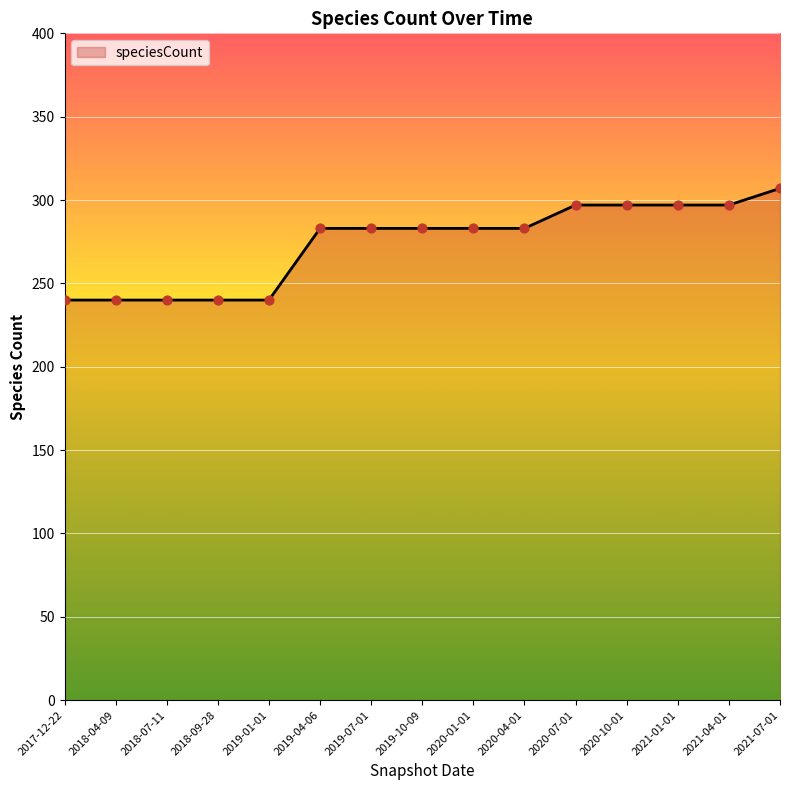

Approximately how many times larger is the value at 2020-07-01 compared to 2019-01-01?

1.2